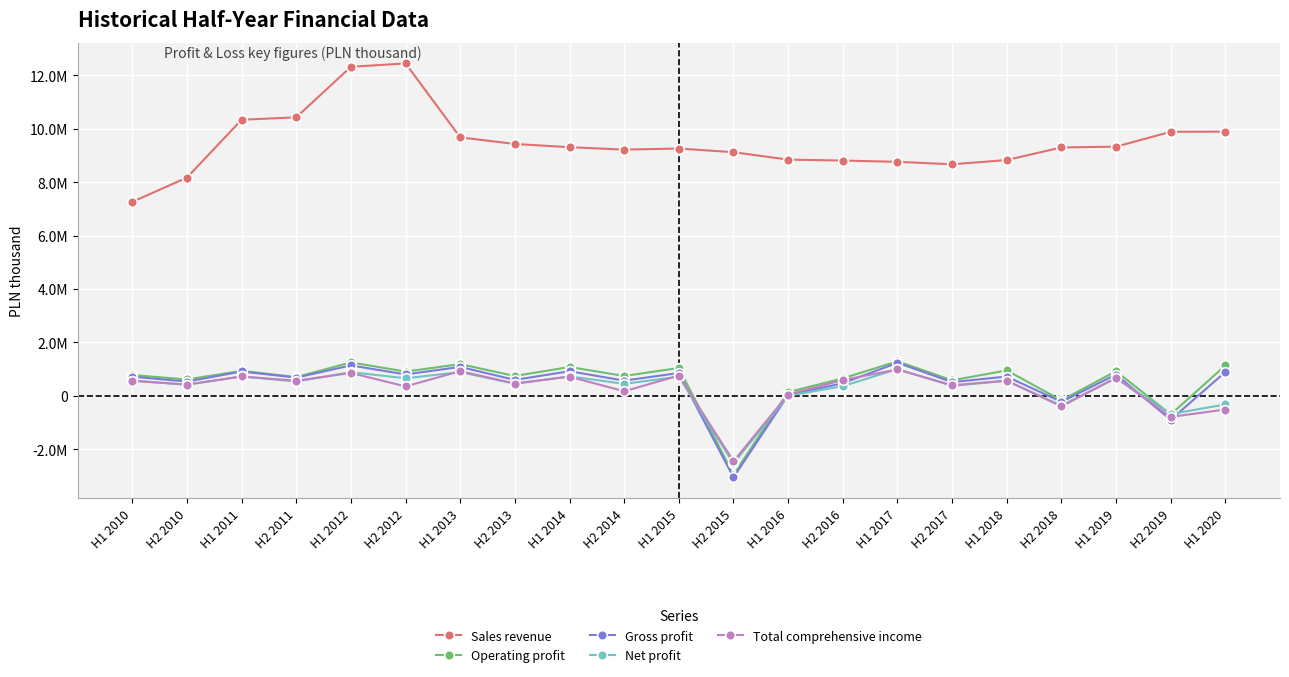

Reading left to right, transcribe all the data shown in this chart.

Sales revenue: 7260289	8168590	10331144	10424078	12313986	12438999	9673602	9426214	9305450	9214448	9256614	9118610	8841026	8805463	8758024	8666527	8825534	9296214	9325844	9881940	9888017
Operating profit: 782751	616508	938078	707426	1253405	911724	1189774	745908	1082454	747659	1044302	-2945443	143414	658108	1295524	583797	954884	-164155	924658	-693169	1139502
Gross profit: 721458	535856	914865	685086	1142356	805221	1086154	599083	925543	572672	858803	-3046574	32675	476186	1240592	517060	725367	-220720	801732	-890595	895490
Net profit: 572961	418422	727947	538987	890221	660578	891882	455912	733922	451638	720387	-2524602	4717	365420	1005477	377469	568436	-361391	672386	-678623	-317082
Total comprehensive income: 566573	425440	728098	569285	860985	356220	926453	464829	721152	174024	761098	-2443237	53086	594799	990004	399308	572021	-389498	676451	-784541	-507837